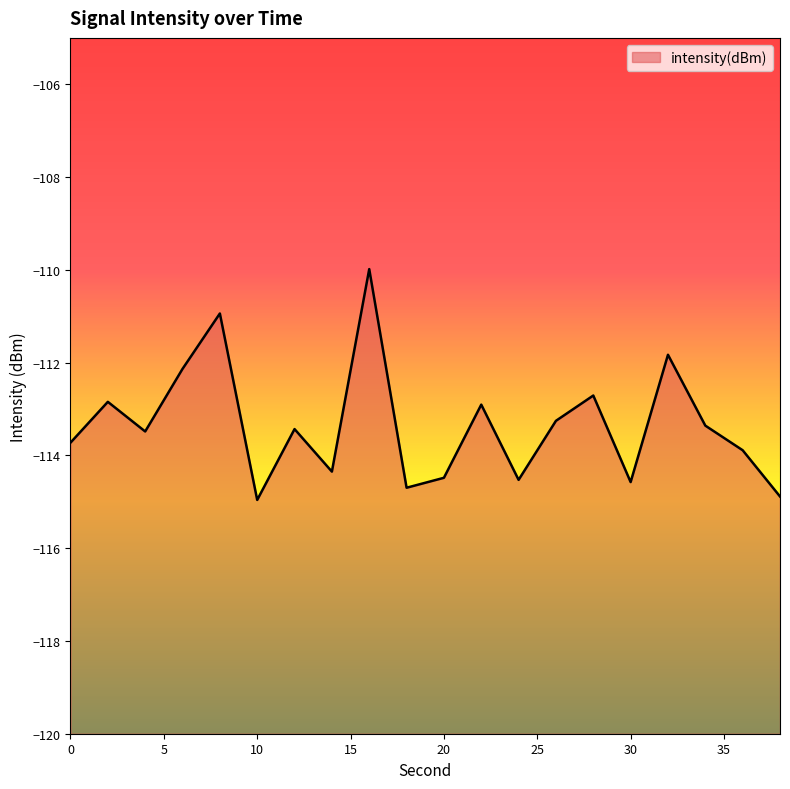

How many distinct data groups are displayed?

1